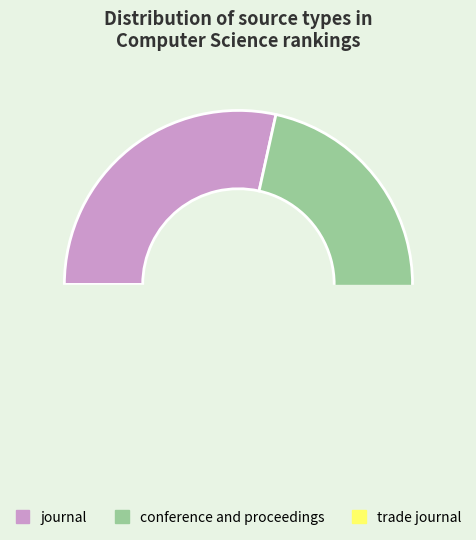

Which category has the smallest portion of the pie?

trade journal